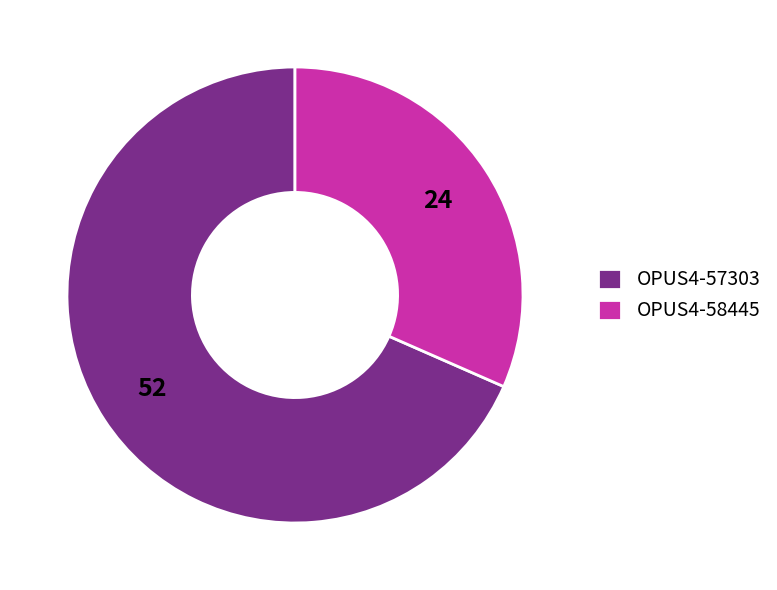

Count the number of slices in the pie.

2